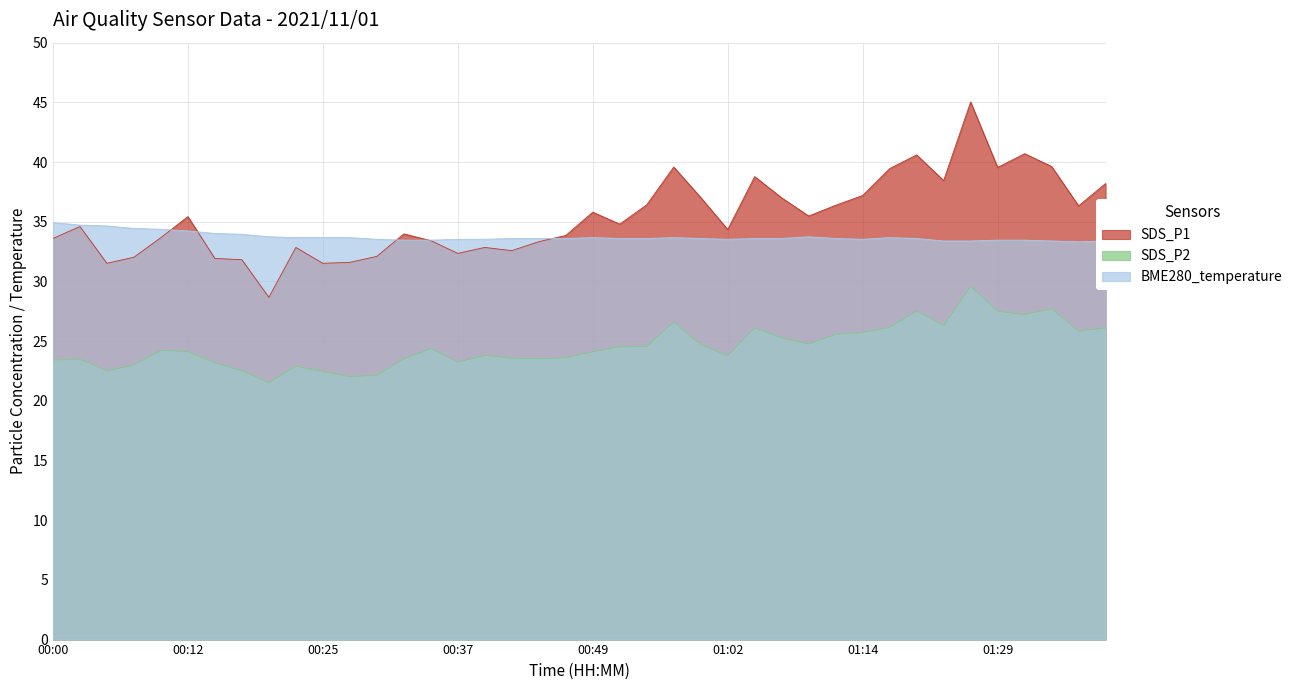

The value of SDS_P2 at 00:27 is 32.5. True or false?

False